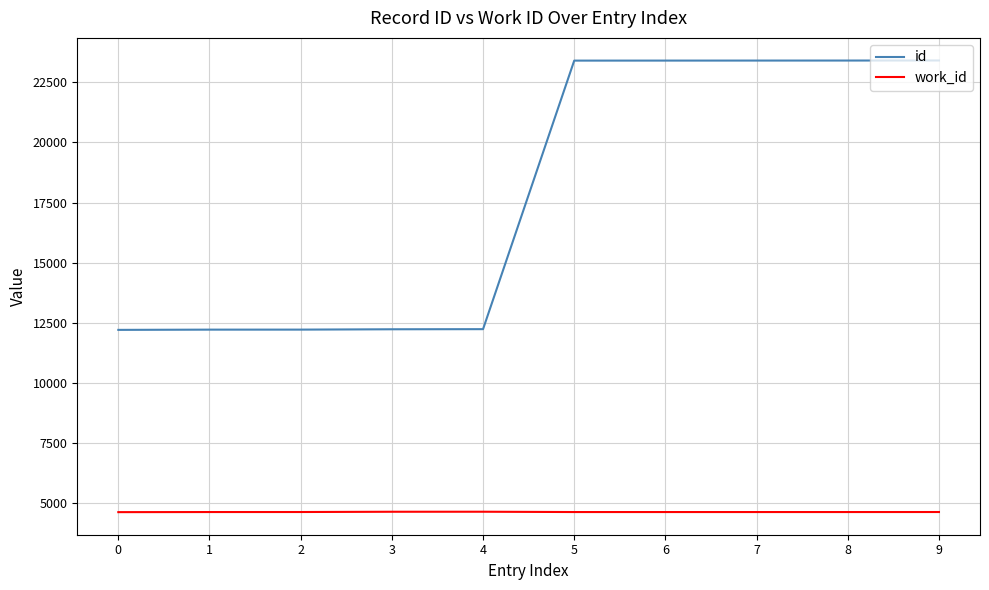

Rank the series by their average value, from highest to lowest.

id, work_id